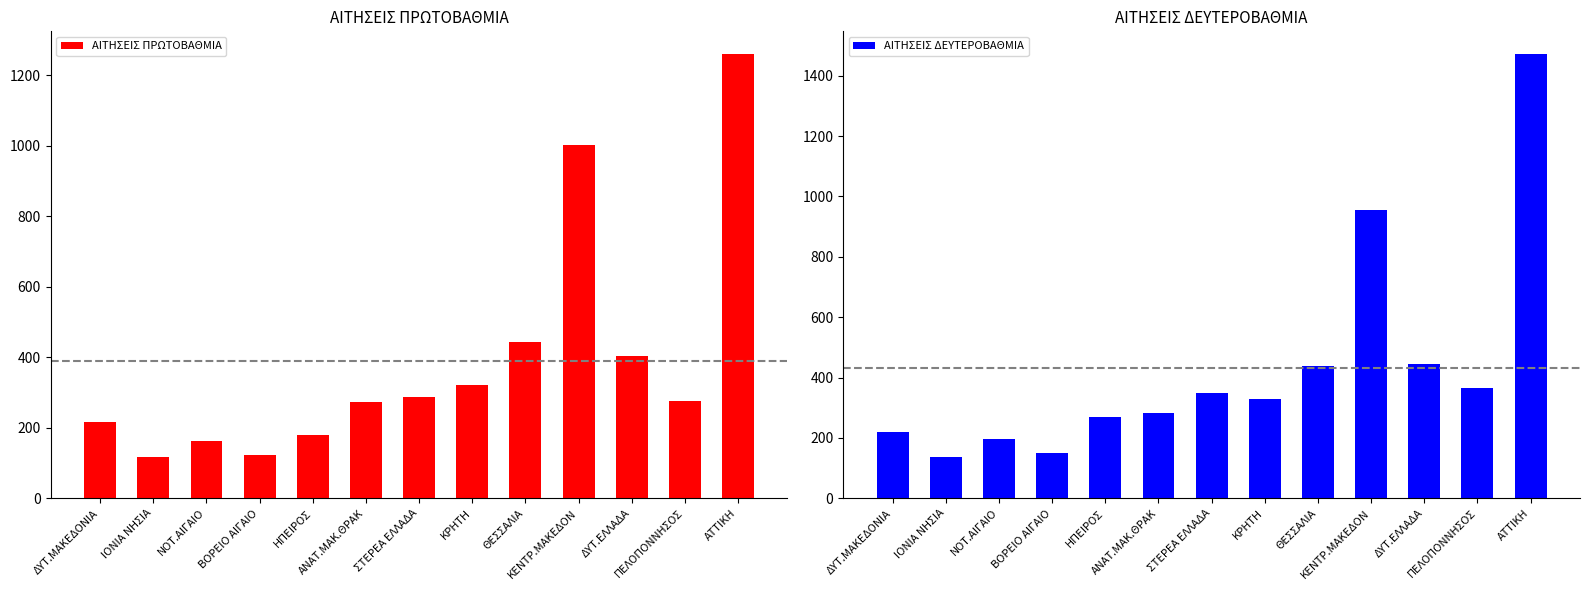

What is the value of the ΑΙΤΗΣΕΙΣ ΠΡΩΤΟΒΑΘΜΙΑ bar at the 12th from the left?

277